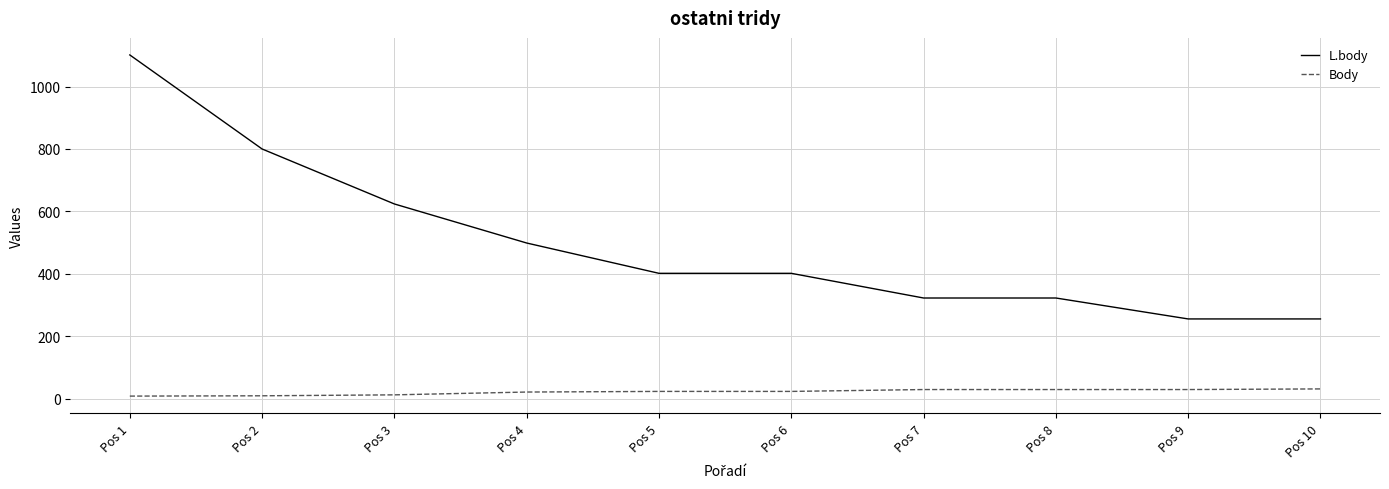

The value of Body at Pos 10 is 32. True or false?

True